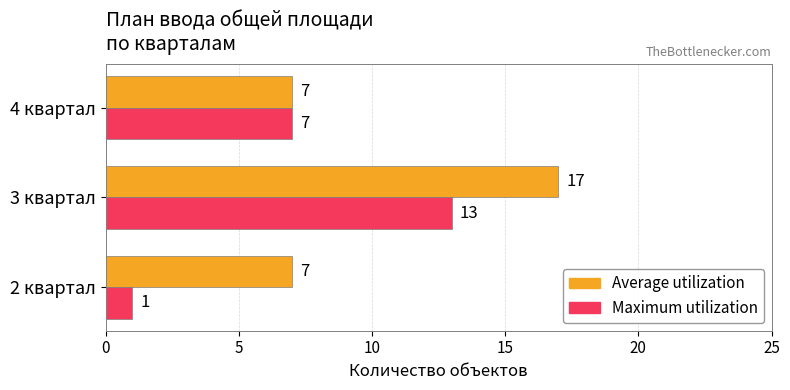

What is the minimum value shown in the chart?

1